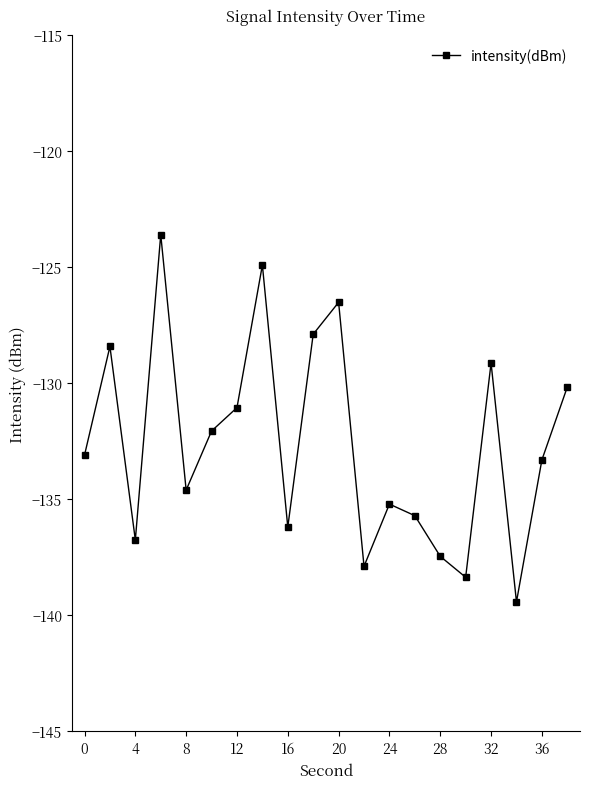

How many interior local valleys (lower than both neighbors) does the data have?

6